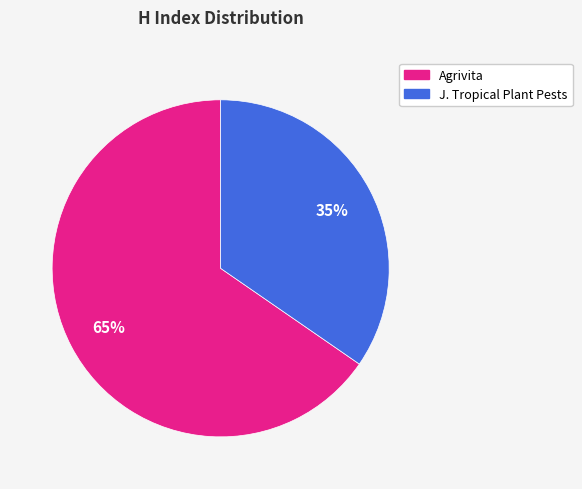

To the nearest percent, what is the average slice percentage?

50%